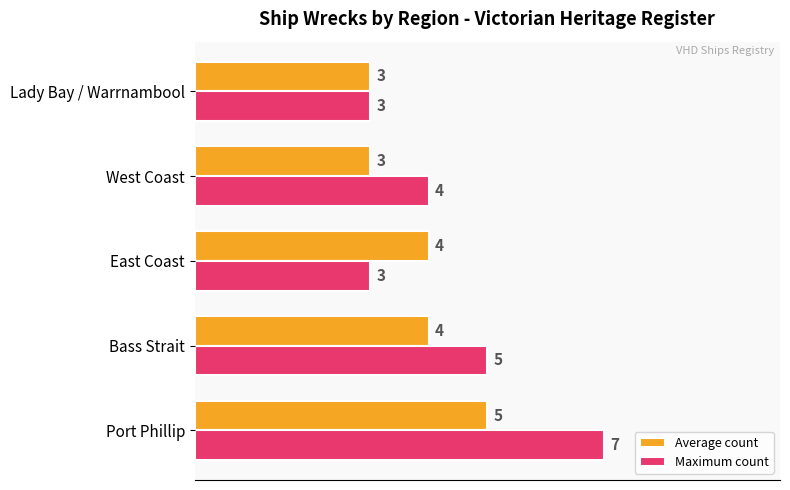

At which category is the sum across all series the highest?

Port Phillip